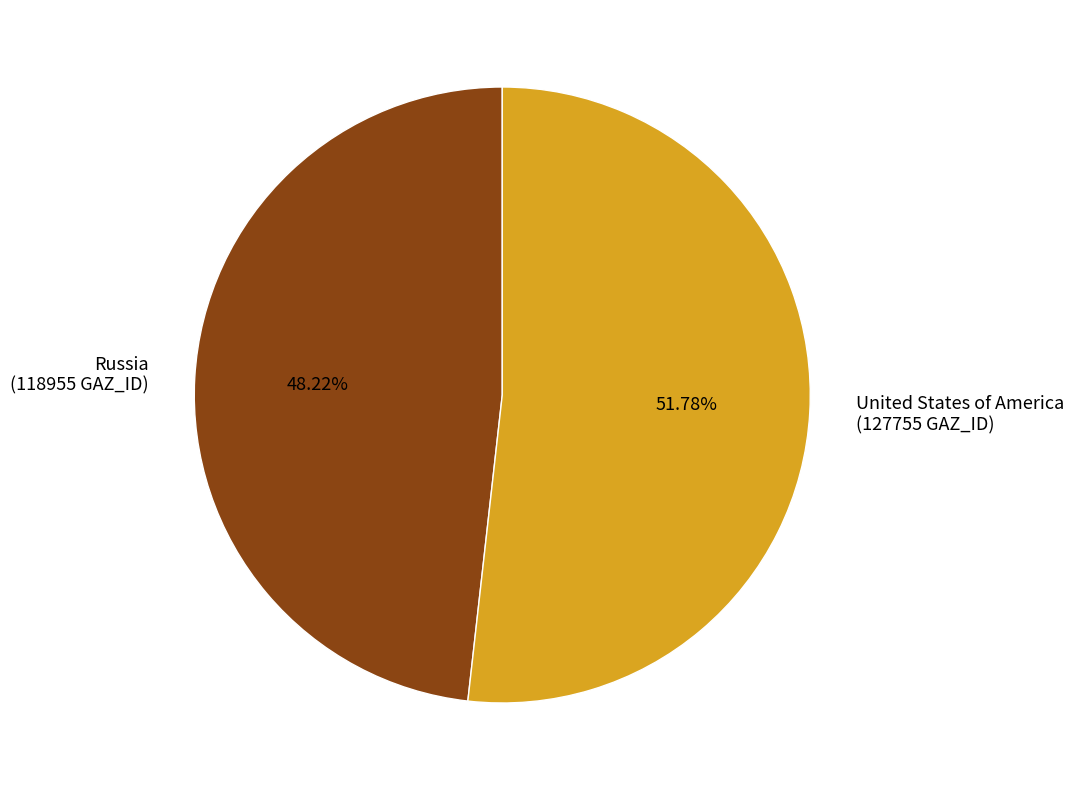

To the nearest percent, what percentage of the pie is Russia?

48%